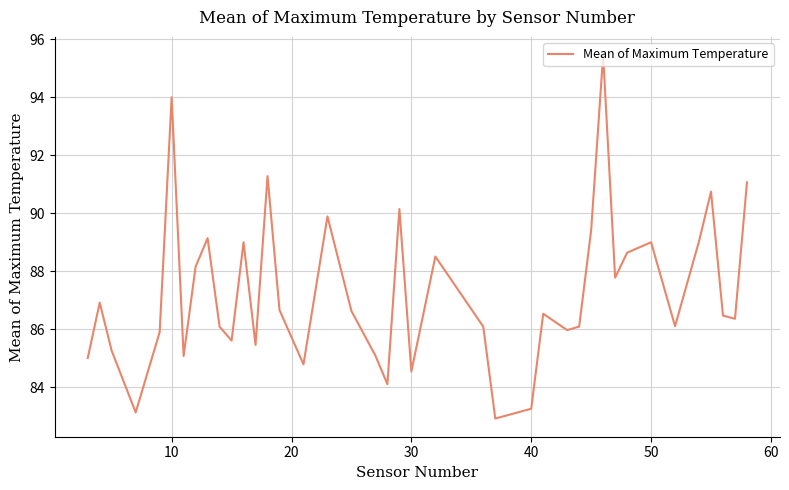

What is the smallest value displayed?

82.9